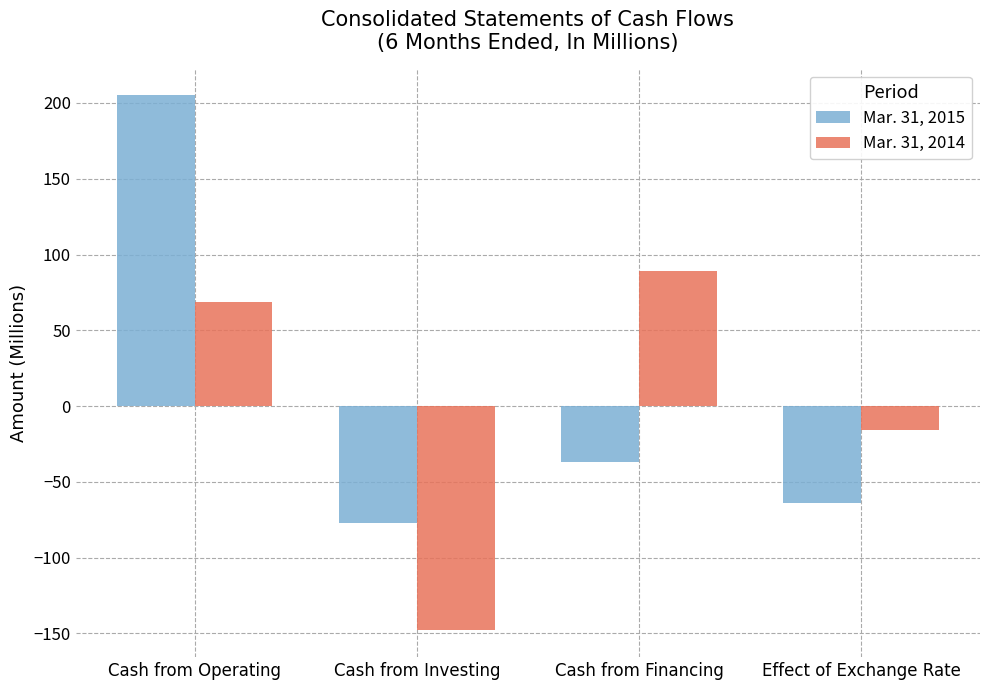

At which category does the chart reach its peak across all series?

Cash from Operating